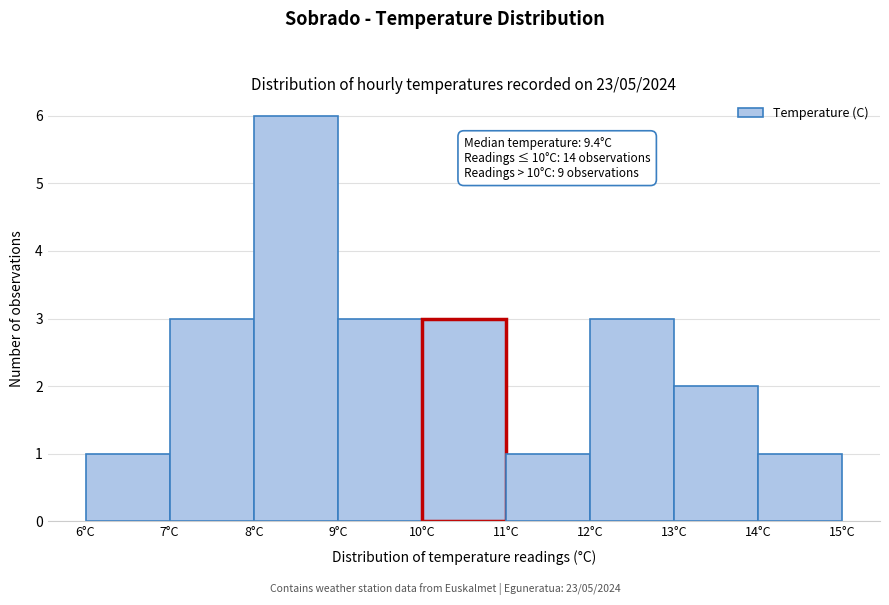

Over which range of the x-axis is the bar tallest?

8 to 9